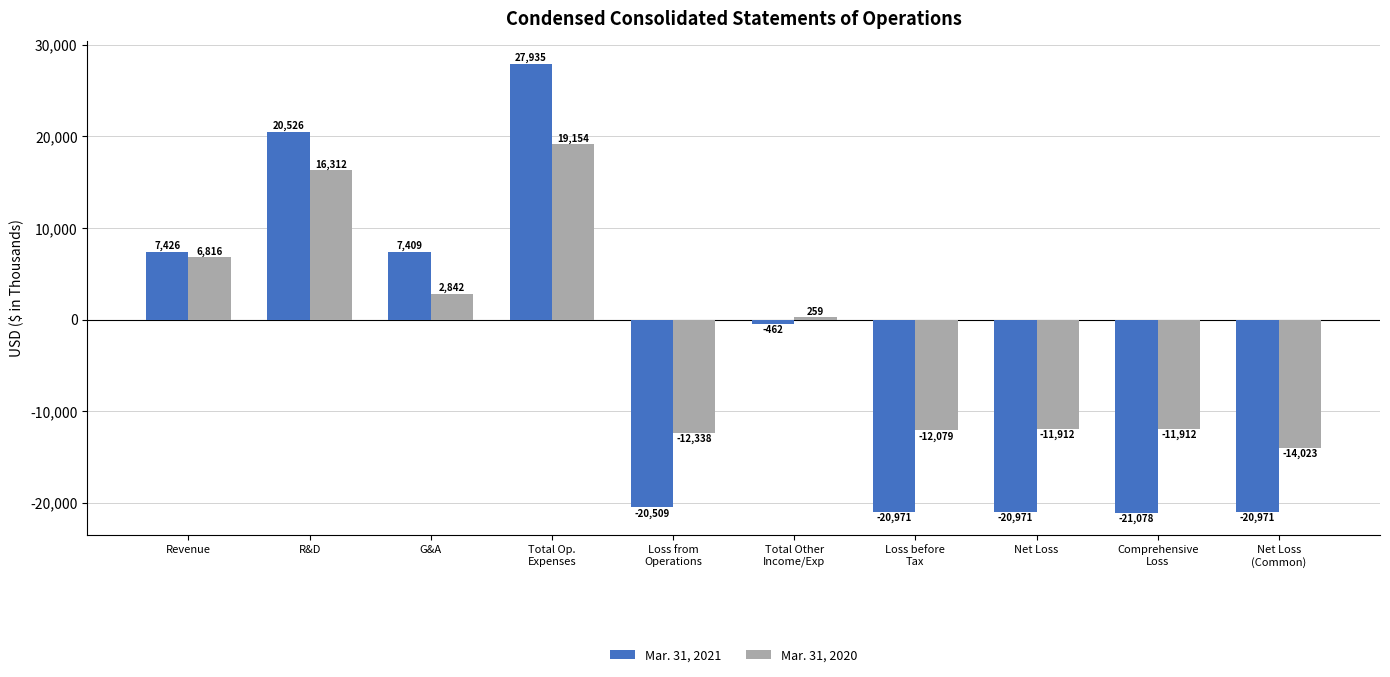

Reading right to left, extract all data points from this chart.

Mar. 31, 2021: -20971	-21078	-20971	-20971	-462	-20509	27935	7409	20526	7426
Mar. 31, 2020: -14023	-11912	-11912	-12079	259	-12338	19154	2842	16312	6816